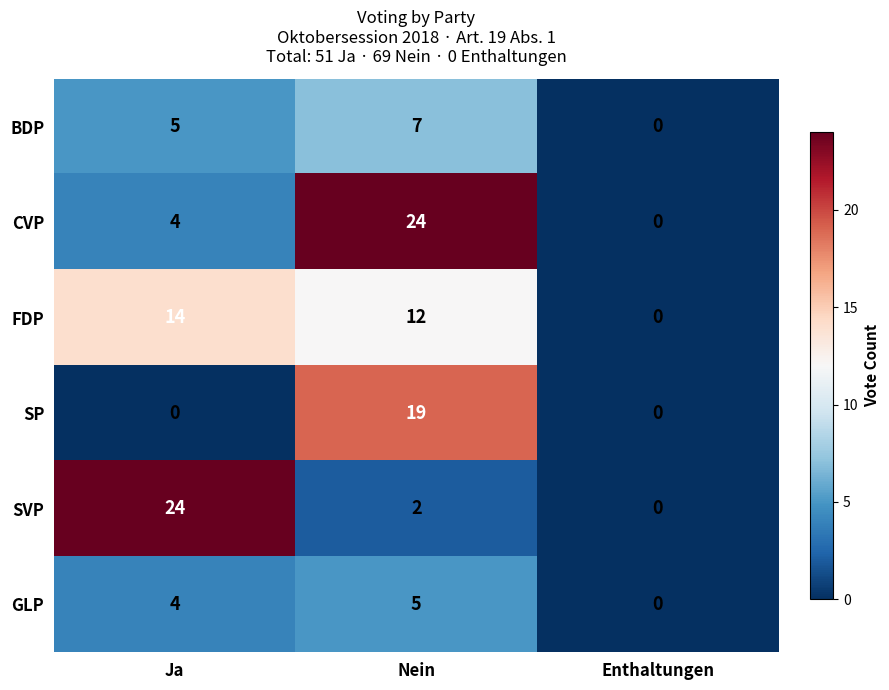

Rank the categories by BDP value from highest to lowest.

Nein, Ja, Enthaltungen